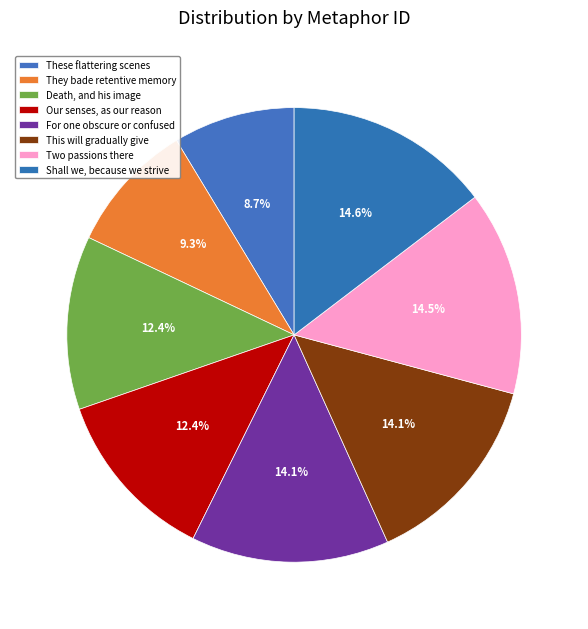

Rank the categories by value from lowest to highest.

These flattering scenes, They bade retentive memory, Death, and his image, Our senses, as our reason, For one obscure or confused, This will gradually give, Two passions there, Shall we, because we strive